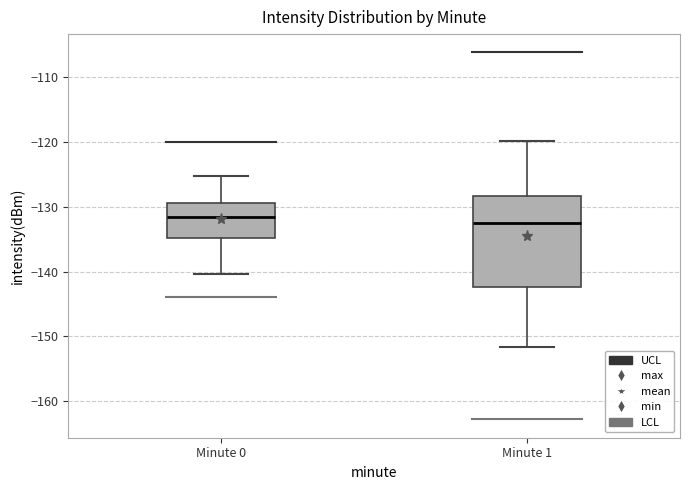

Where is the lower edge of the box for Minute 0 on the y-axis? The values are not printed on the chart, so give them approximately, as read against the axis.

-135